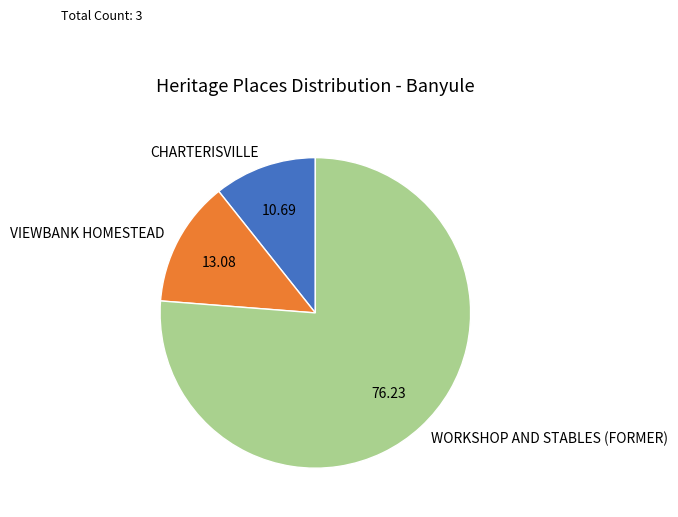

How many slices are in this pie chart?

3